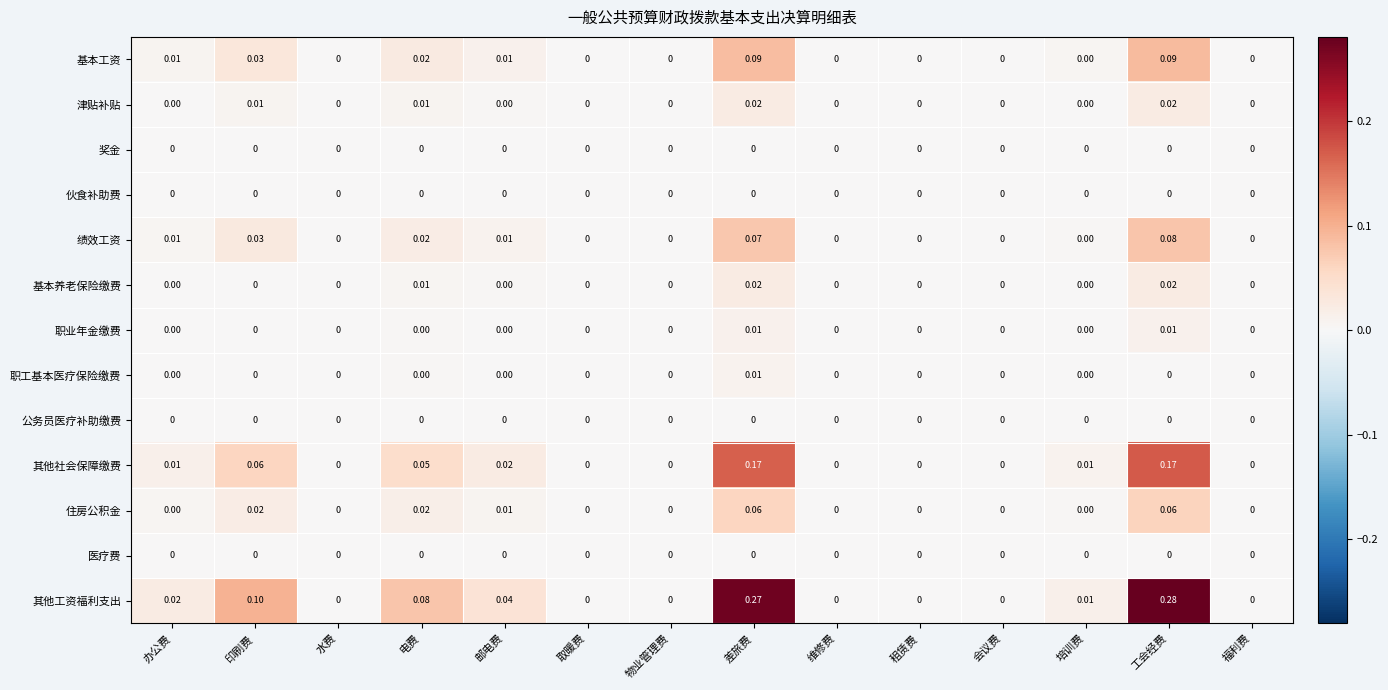

How many values in the 职业年金缴费 series exceed 0?

2